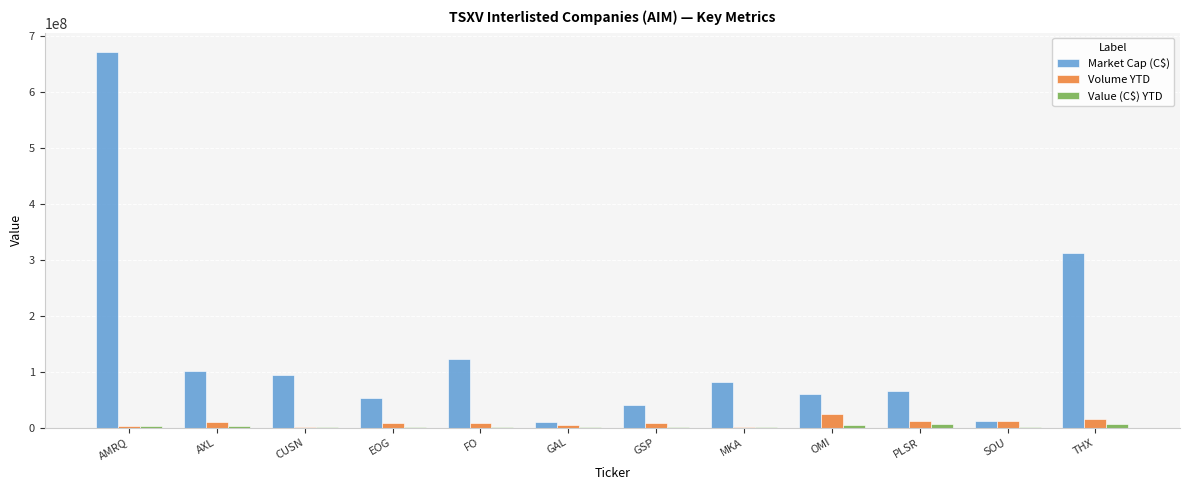

Which series has the largest total across all categories?

Market Cap (C$)